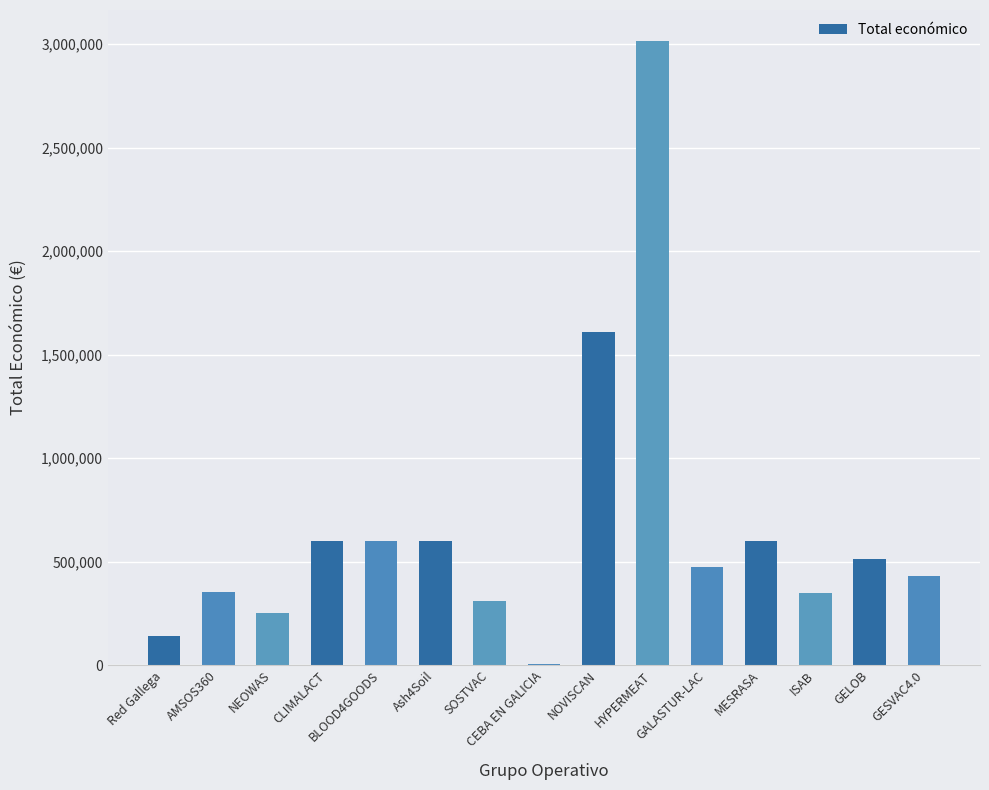

Approximately how many times larger is the value at GELOB compared to BLOOD4GOODS?

0.9